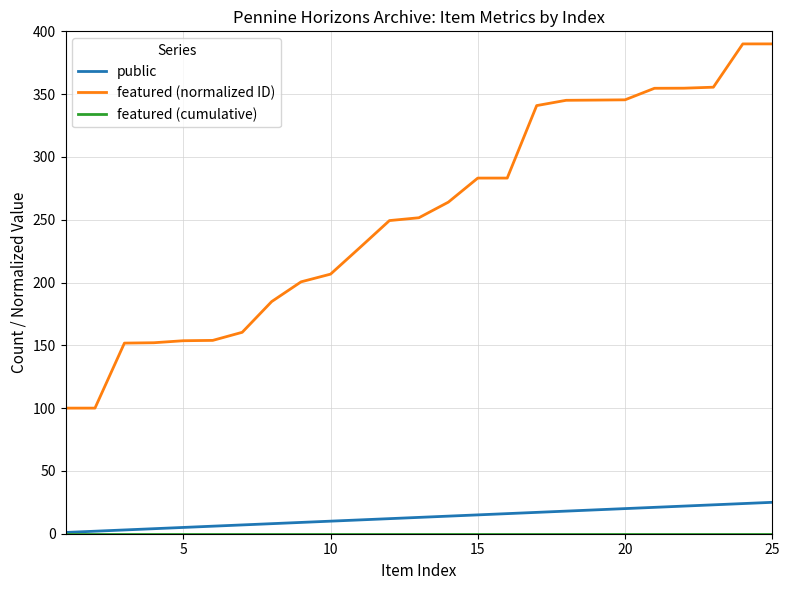

Which series has the largest range (max minus min)?

featured (normalized ID)